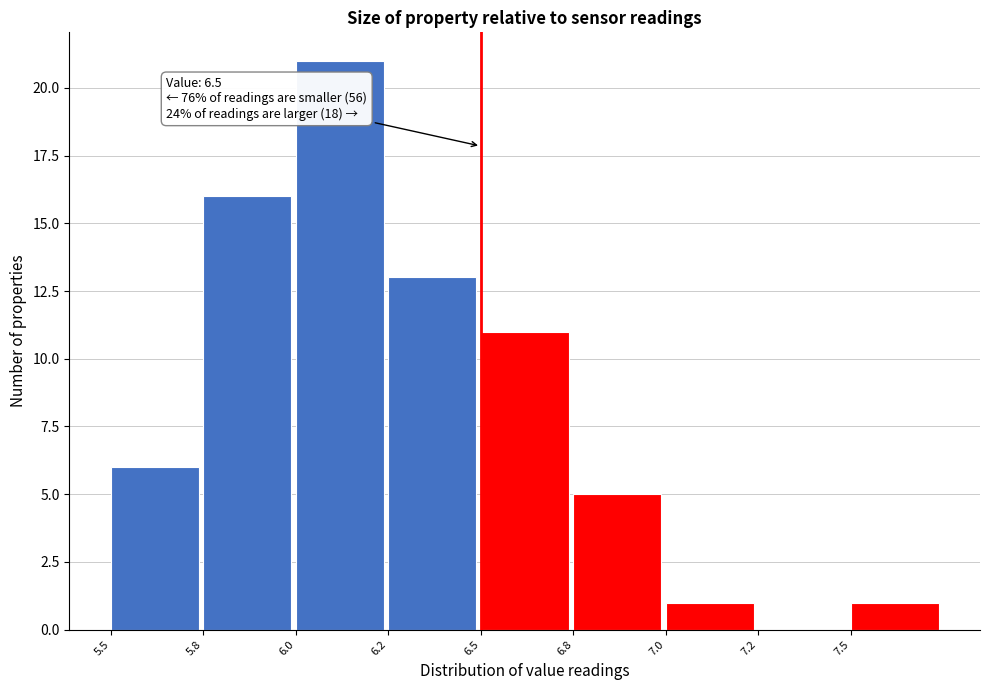

Reading left to right, transcribe all the data shown in this chart.

5.5=6	5.8=16	6.0=21	6.2=13	6.5=11	6.8=5	7.0=1	7.2=0	7.5=1